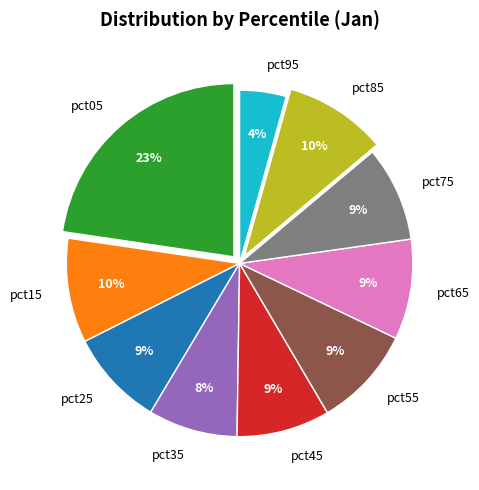

Is there any slice that represents more than half of the pie?

No